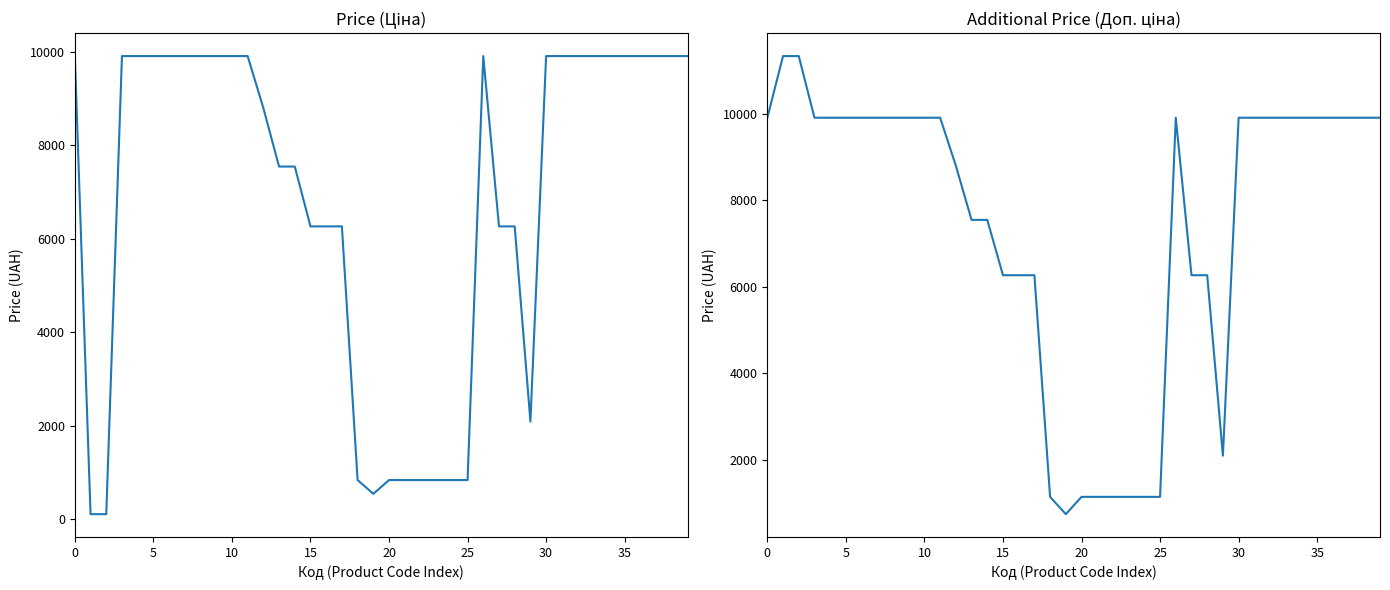

True or false: Ціна and Доп. ціна intersect in this chart.

False